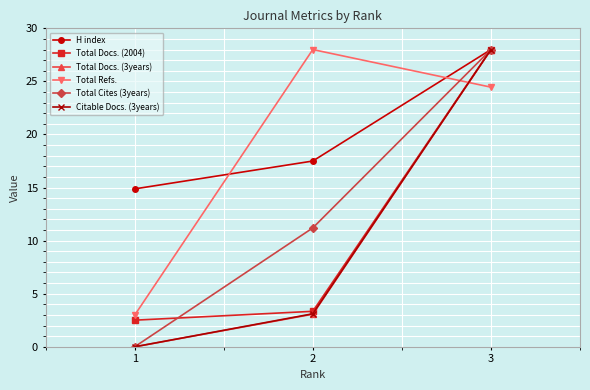

What is the total value across all series at 3?

164.5